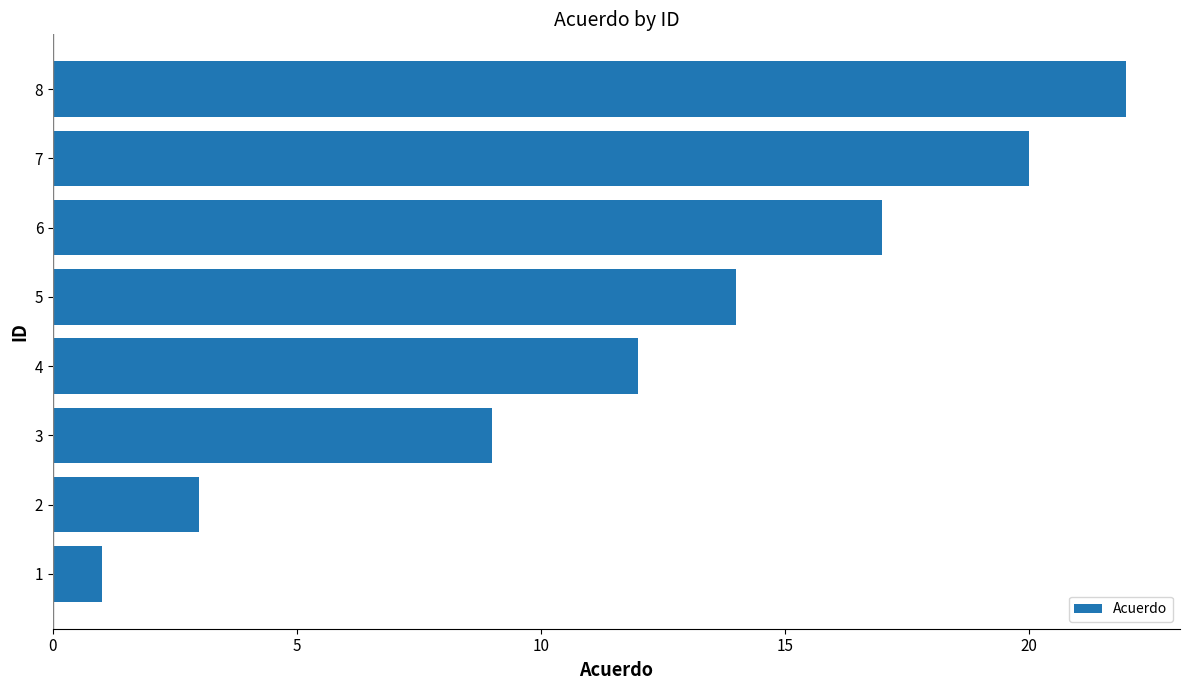

What is the difference between the maximum and second lowest values?

19